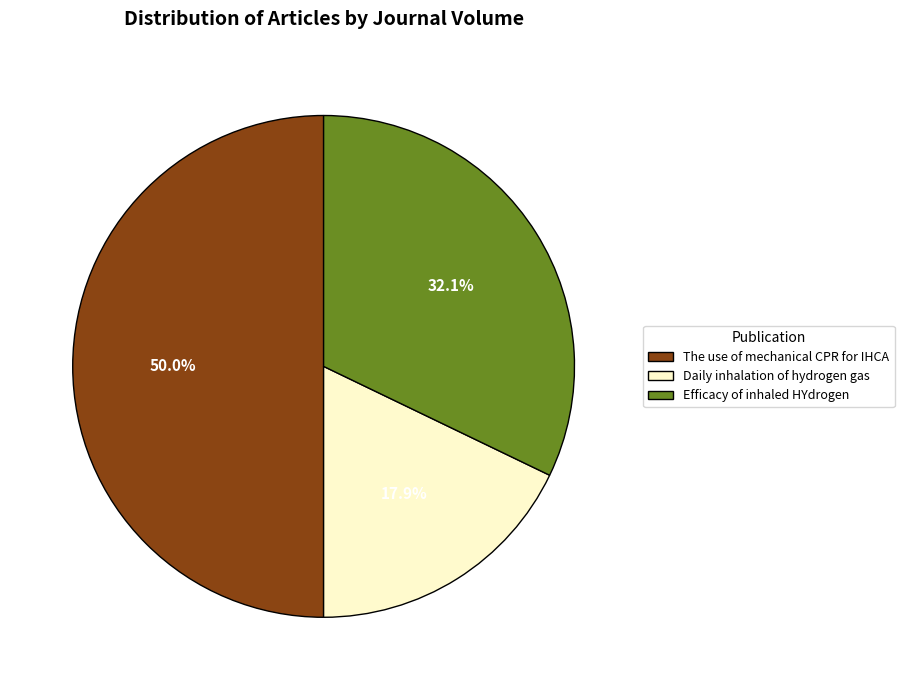

What percentage is the The use of mechanical CPR for IHCA slice, to the nearest percent?

50%